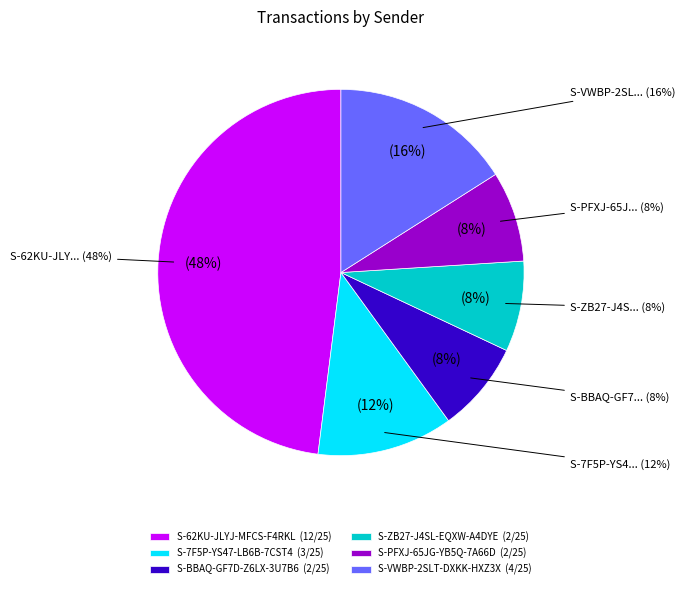

Does S-62KU-JLYJ-MFCS-F4RKL account for over 50% of the chart?

No